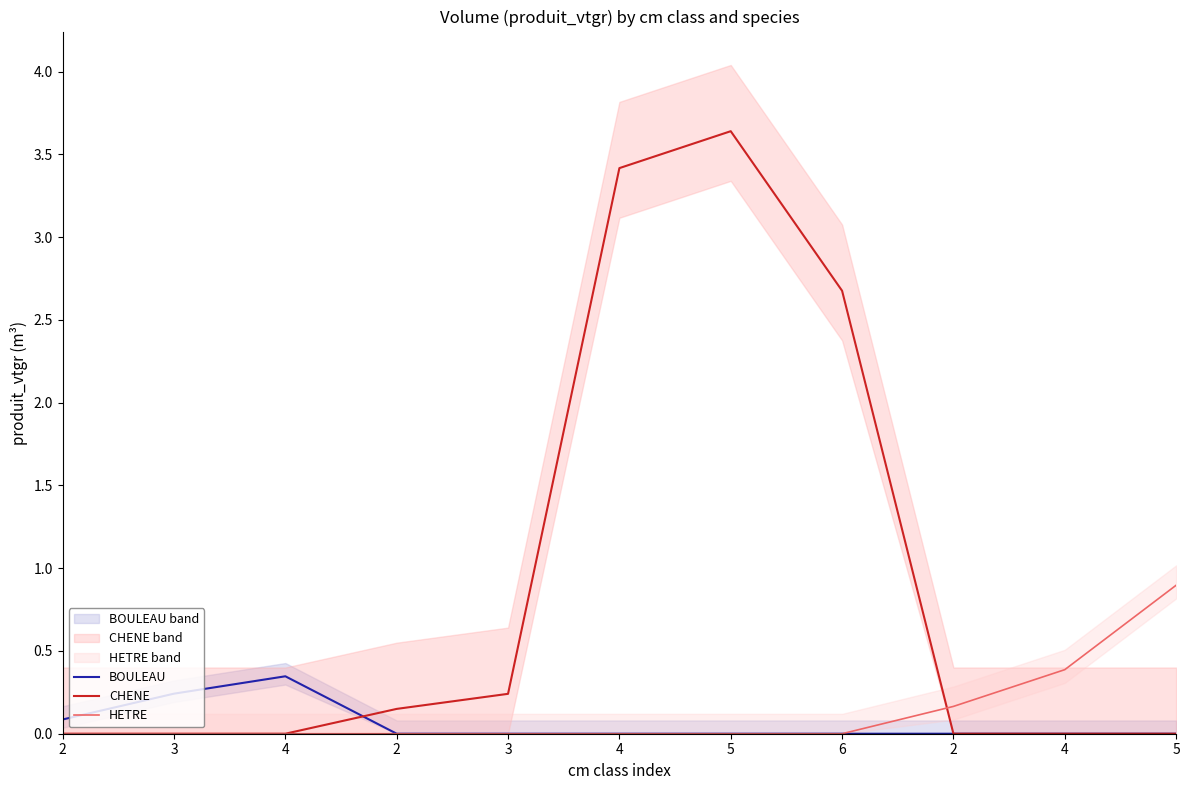

Rank the series at 4 from lowest to highest value.

CHENE, HETRE, BOULEAU